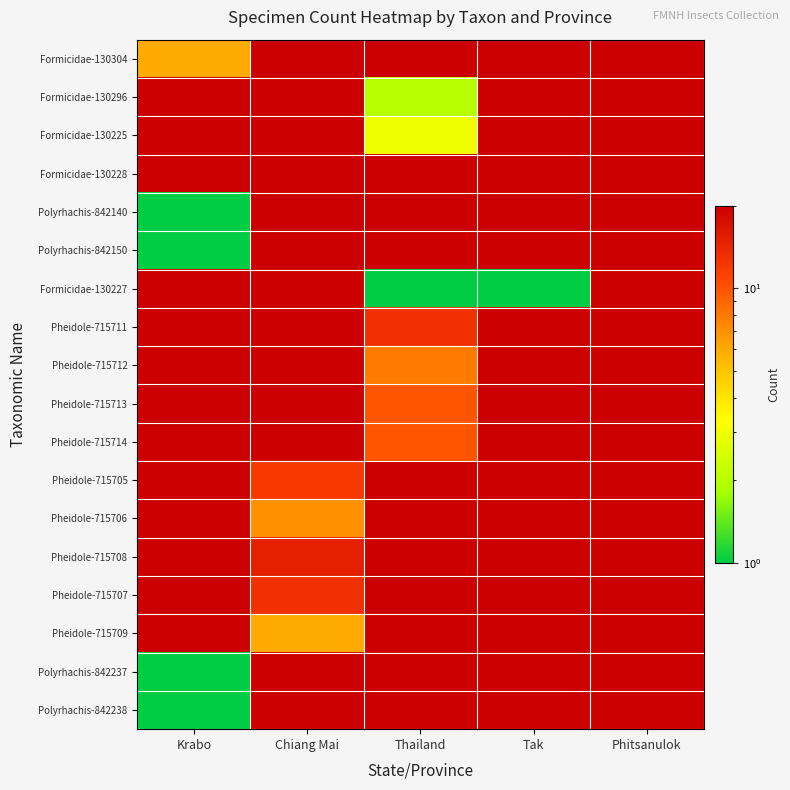

Which series has the widest spread of values?

Formicidae-130304